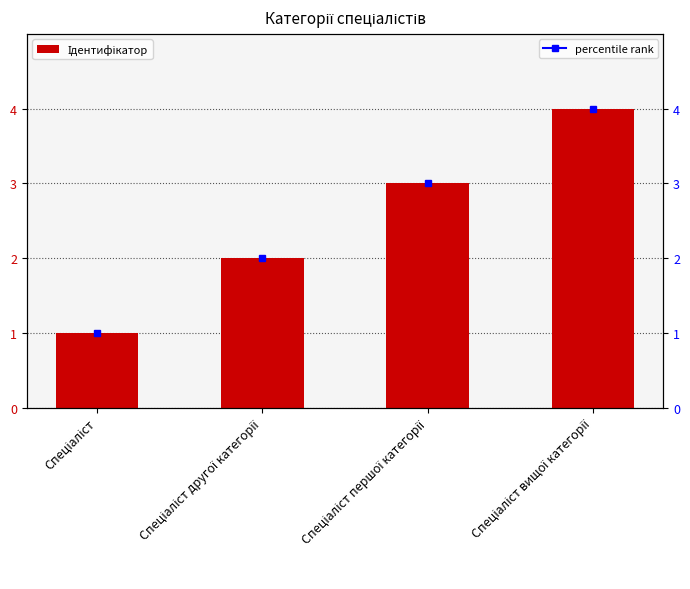

The chart shows a value of 1 at Спеціаліст. True or false?

True